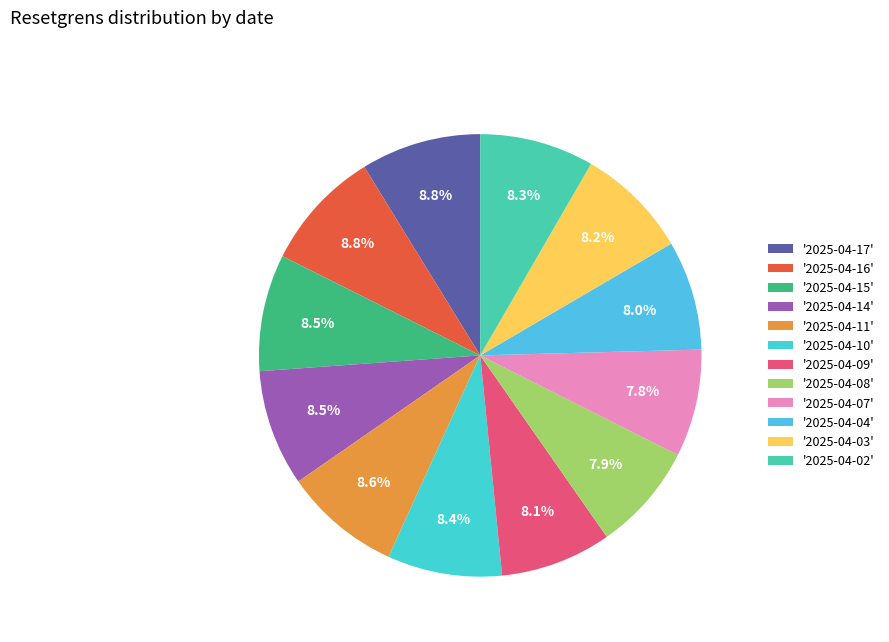

How many slices are in this pie chart?

12